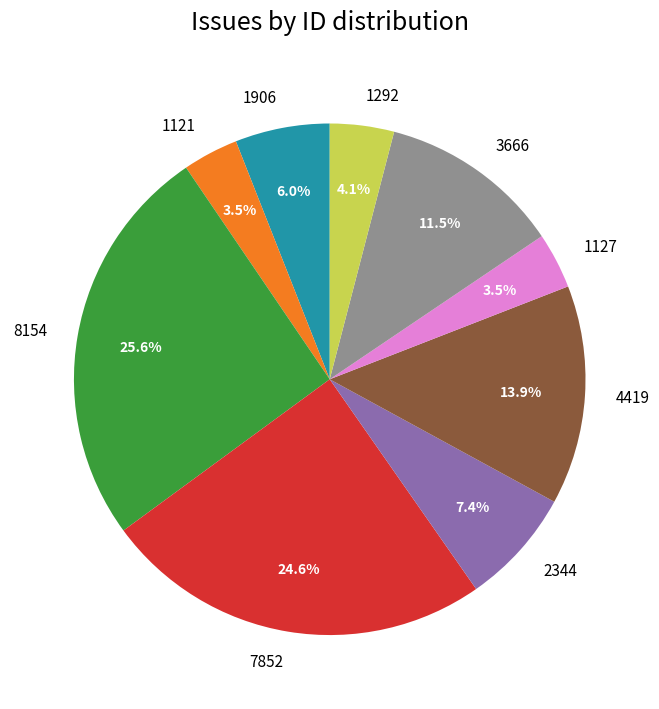

Which has a higher value, 1906 or 1292?

1906